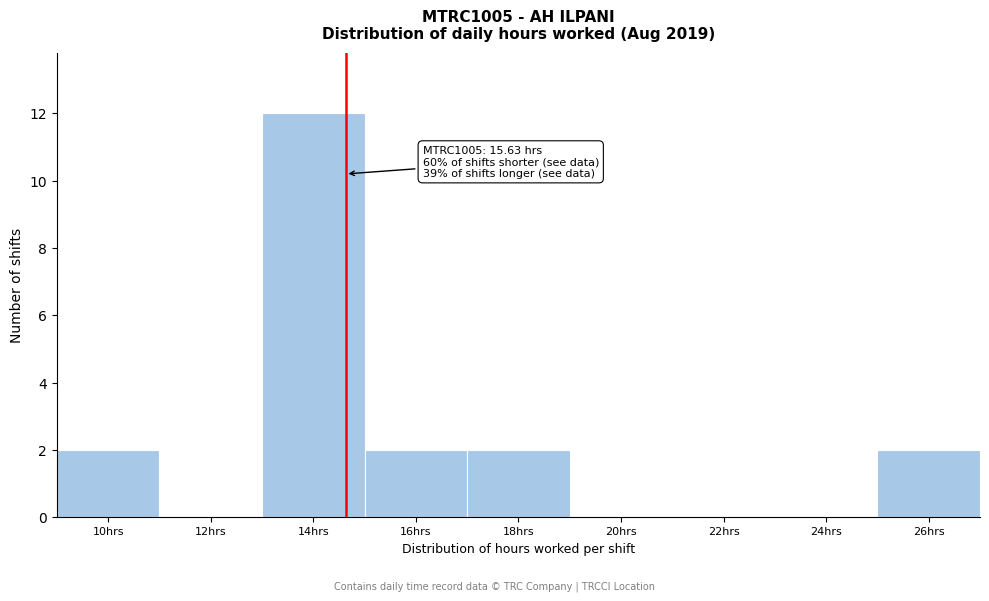

Reading right to left, transcribe all the data shown in this chart.

26hrs=2	24hrs=0	22hrs=0	20hrs=0	18hrs=2	16hrs=2	14hrs=12	12hrs=0	10hrs=2